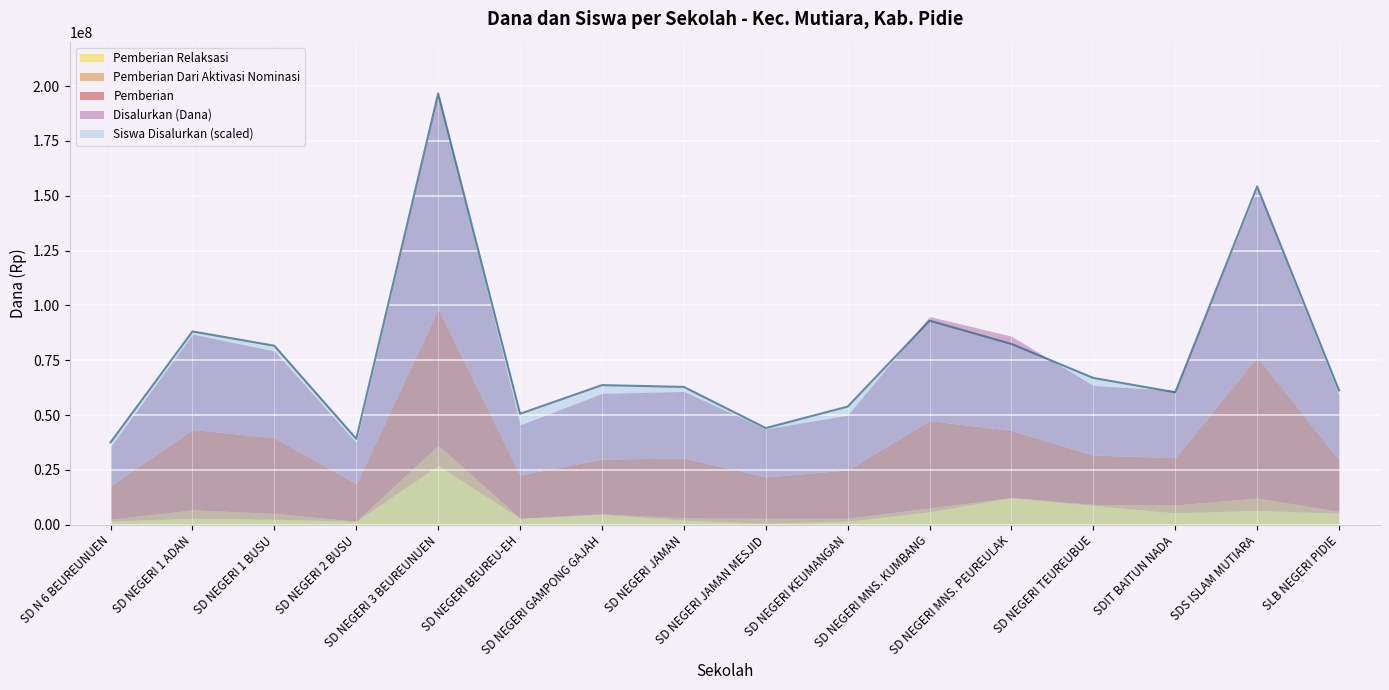

What is the maximum value for Siswa Disalurkan (scaled)?

196650000.0